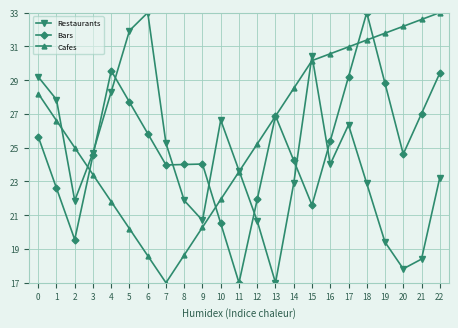

How many data points in Cafes are above 26?

12